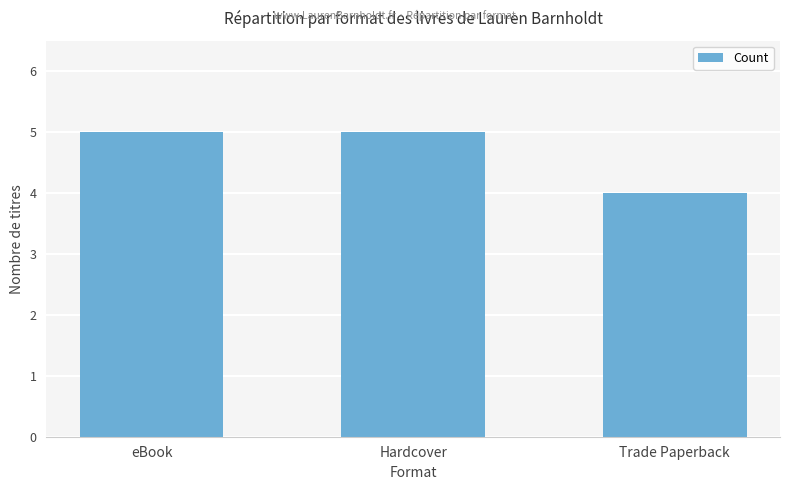

The value at Trade Paperback is 5. True or false?

False